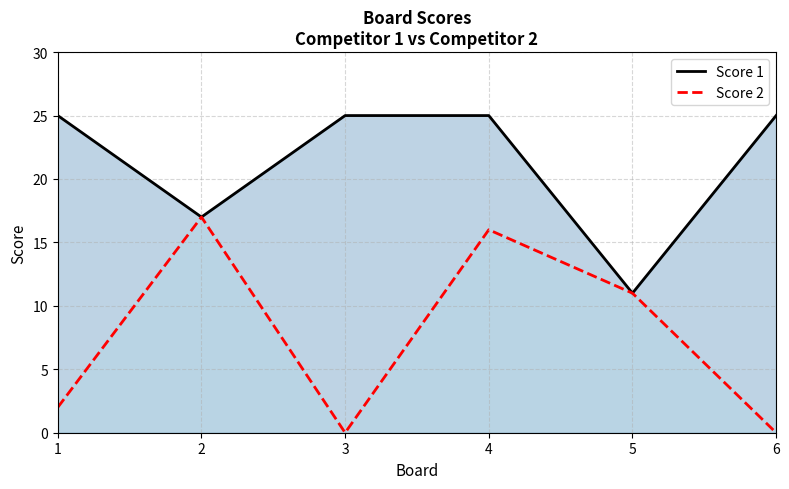

What is the sum of all Score 2 Line values?

46